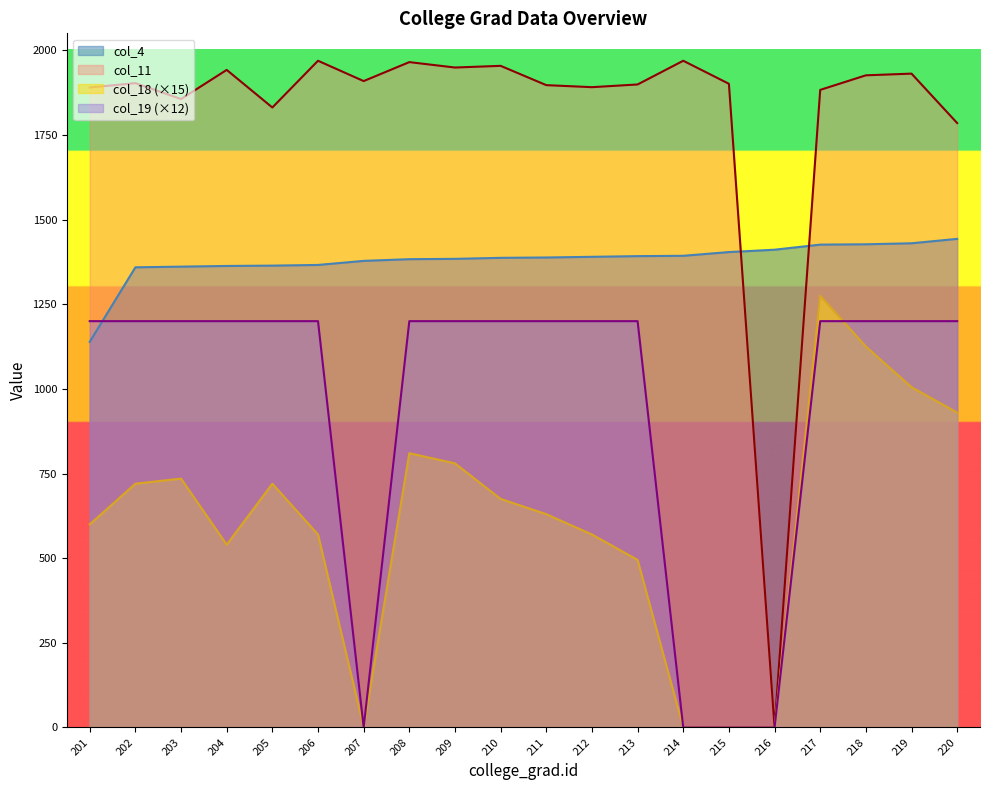

Which series has the widest spread of values?

col_11